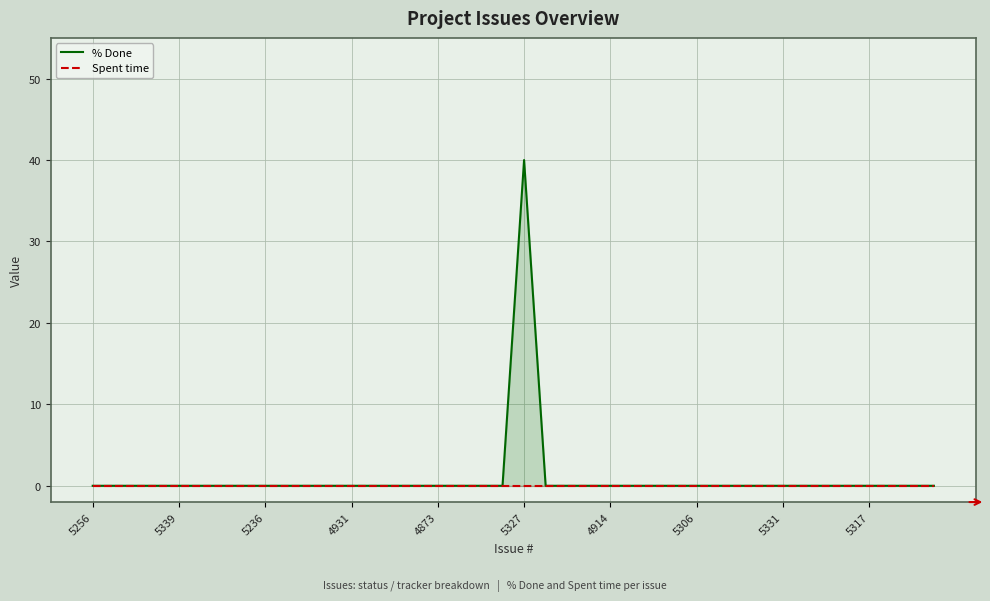

True or false: Spent time has more than 2 interior local peaks.

False